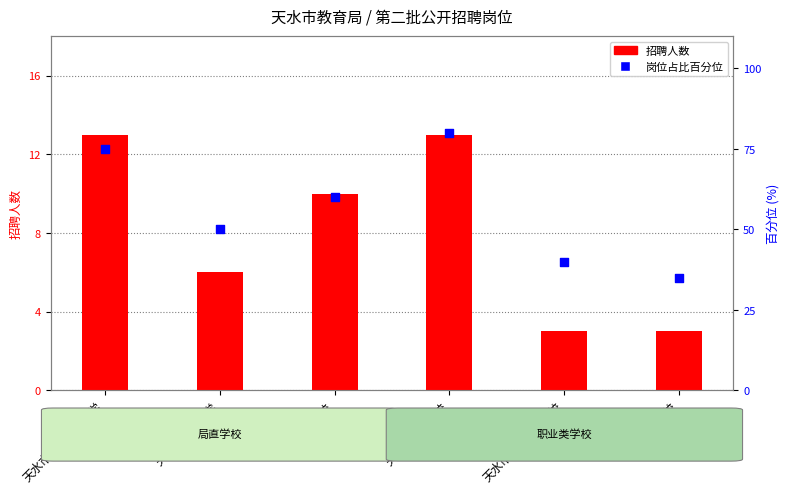

At how many categories does at least one series exceed 11?

6